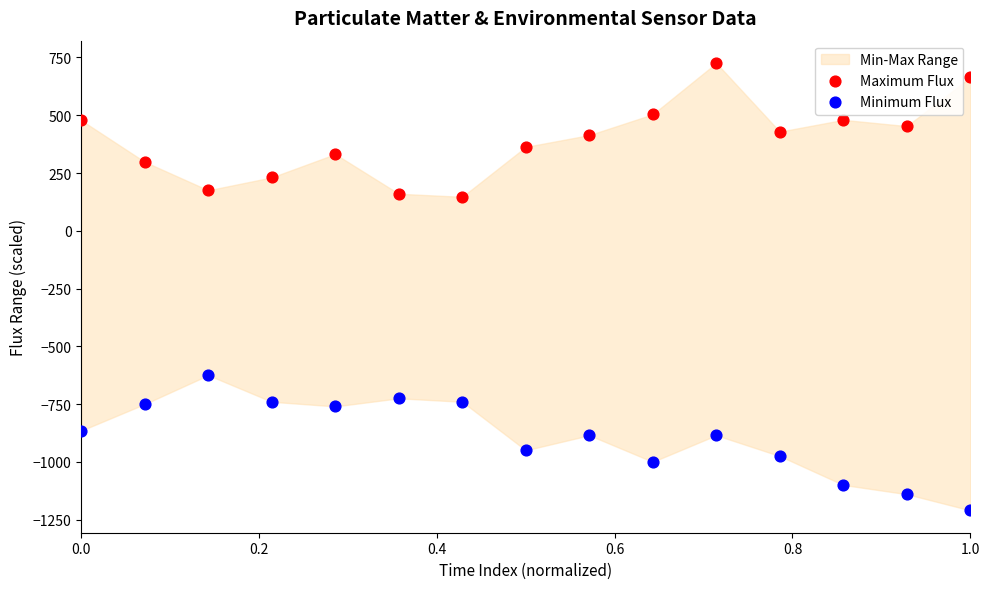

Which series reaches the minimum Y coordinate?

Minimum Flux